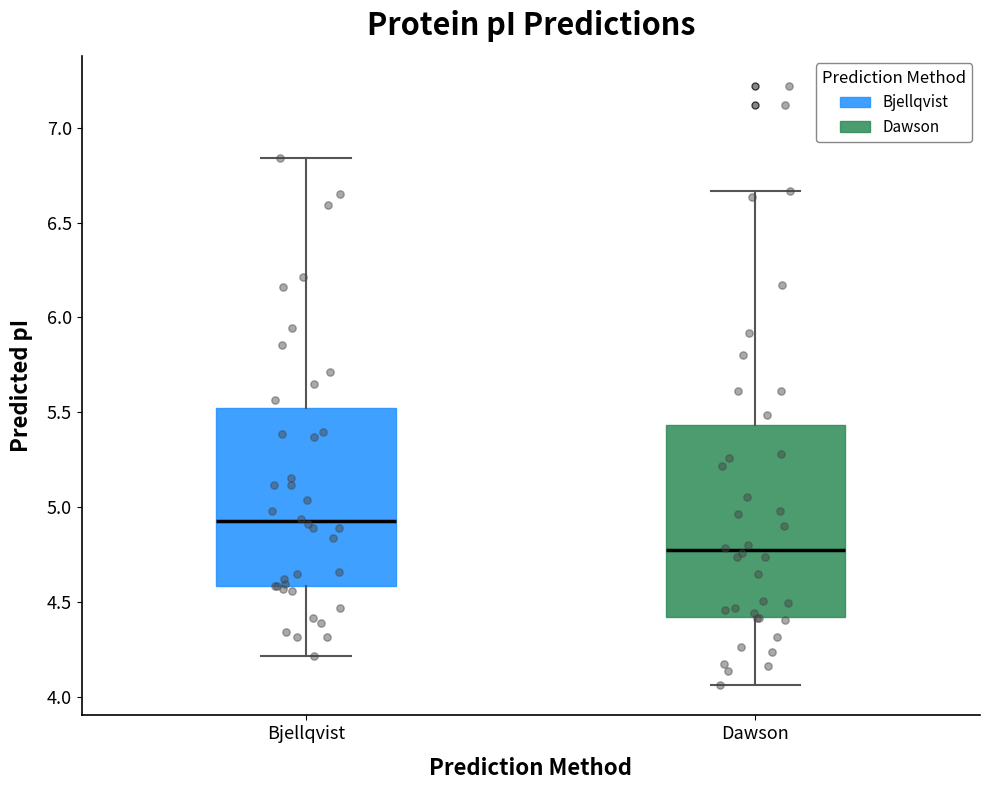

Which box has the highest median line?

Bjellqvist